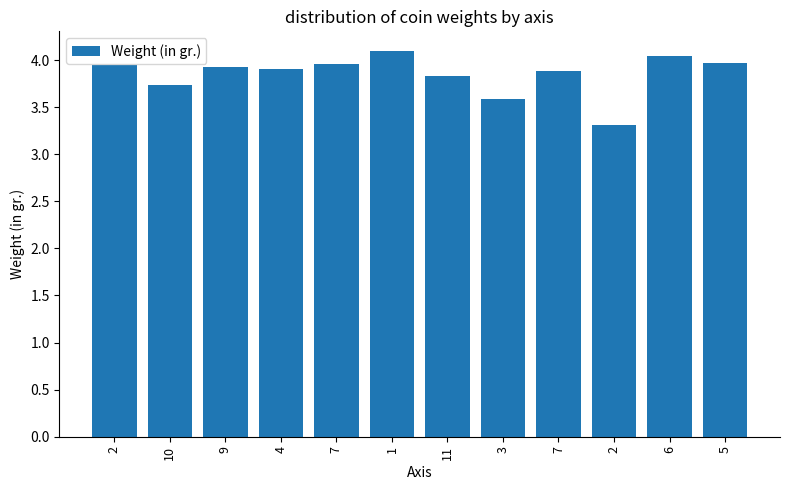

Are the bars horizontal?

No